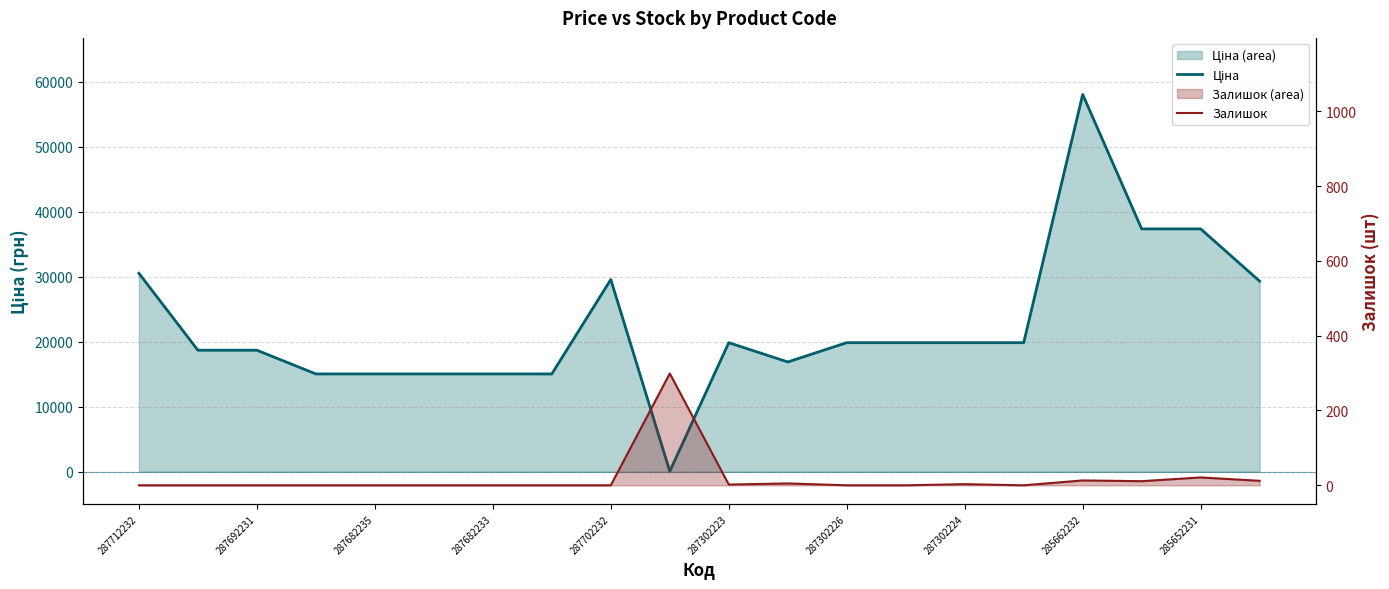

Does the chart have visible grid lines?

Yes